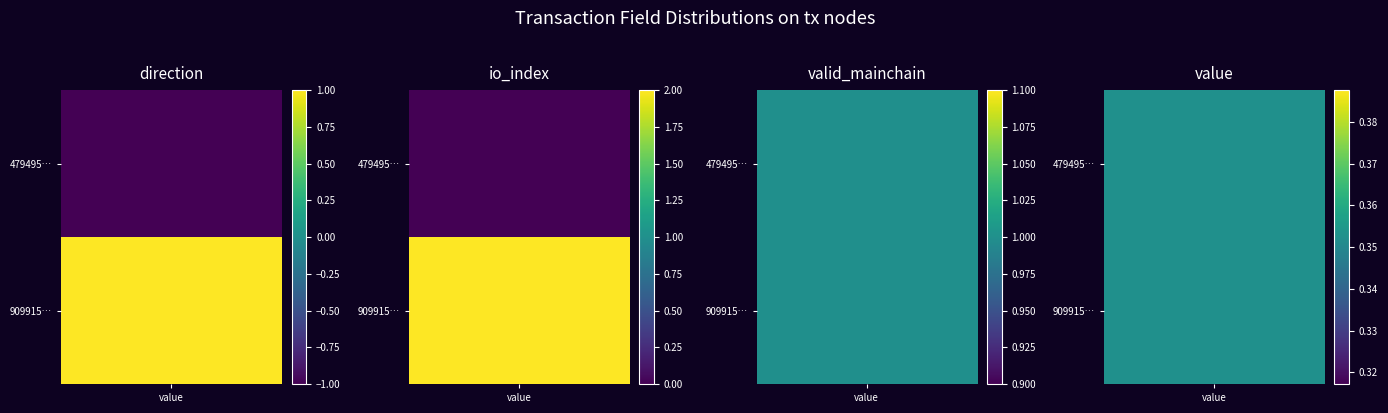

How many values in 479495a791b97633648173820a211695dc037e6 are above zero?

2